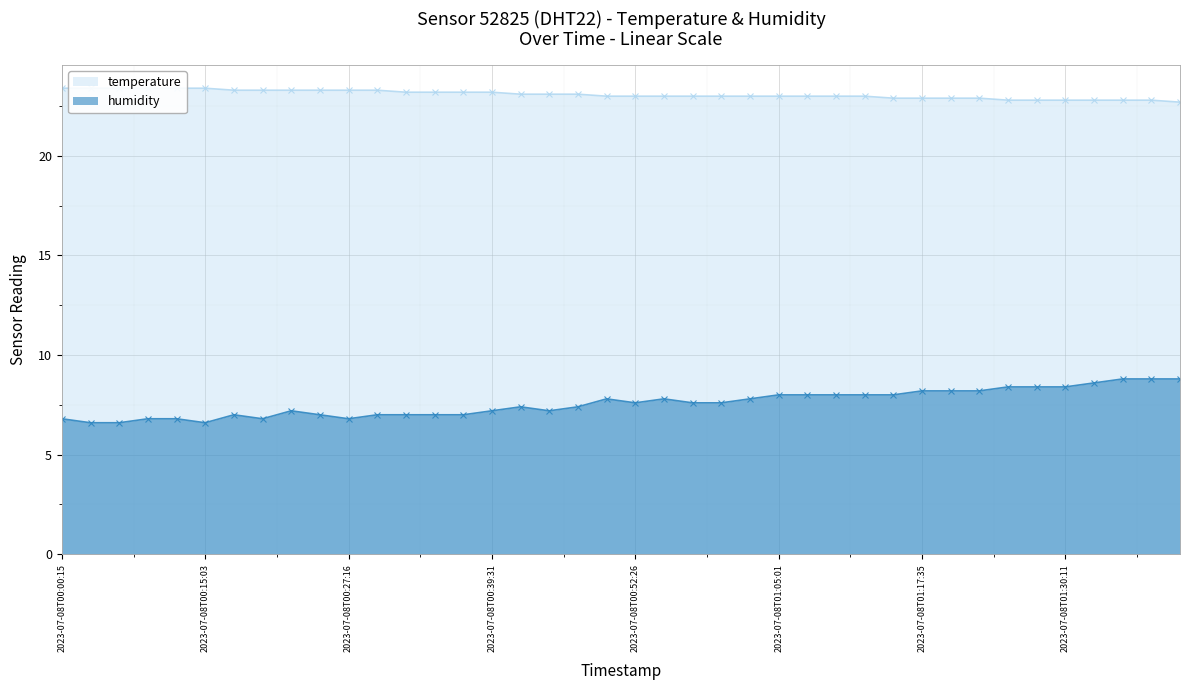

Between 2023-07-08T01:02:26 and 2023-07-08T00:49:57, which is larger?

2023-07-08T01:02:26